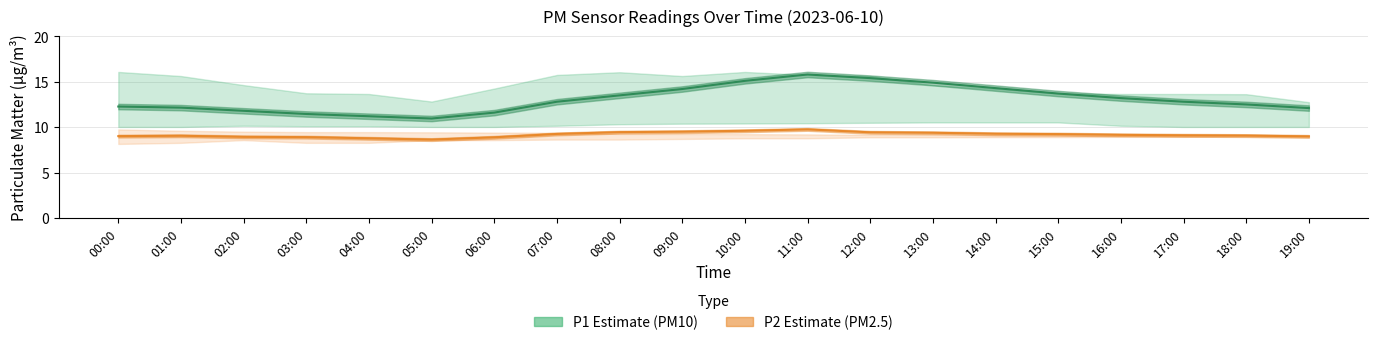

What is the highest value of the P1 (PM10) series?

15.8